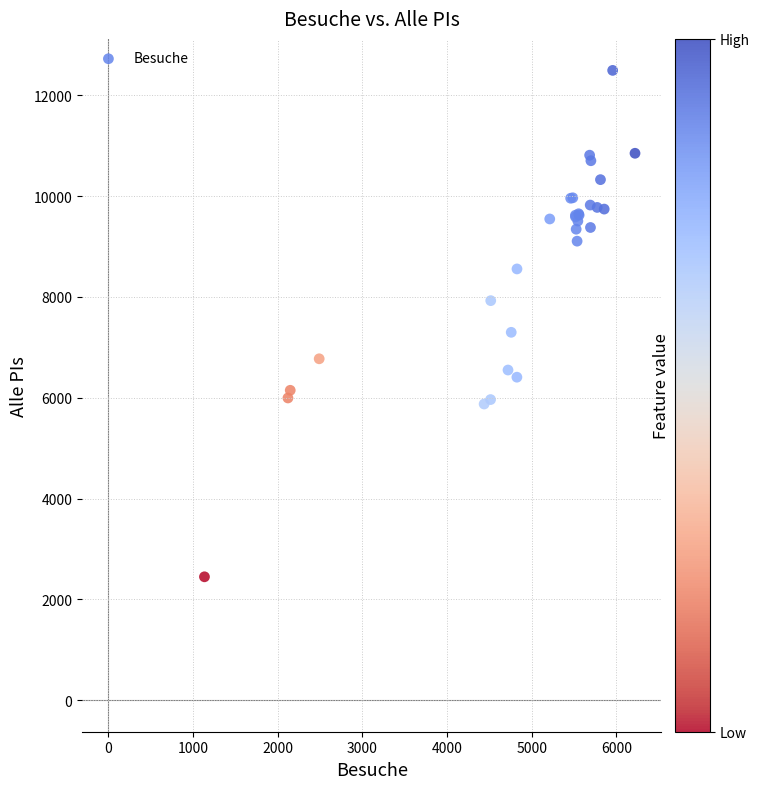

What Y value in the scatter plot is closest to 7470?

7297